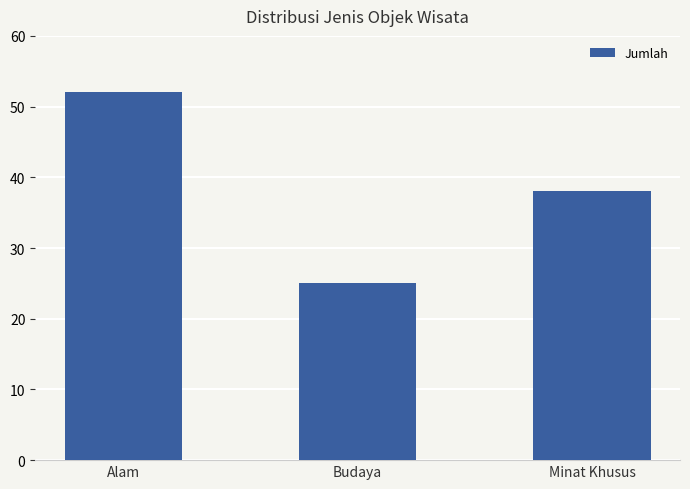

Which label corresponds to the smallest value in the chart?

Budaya